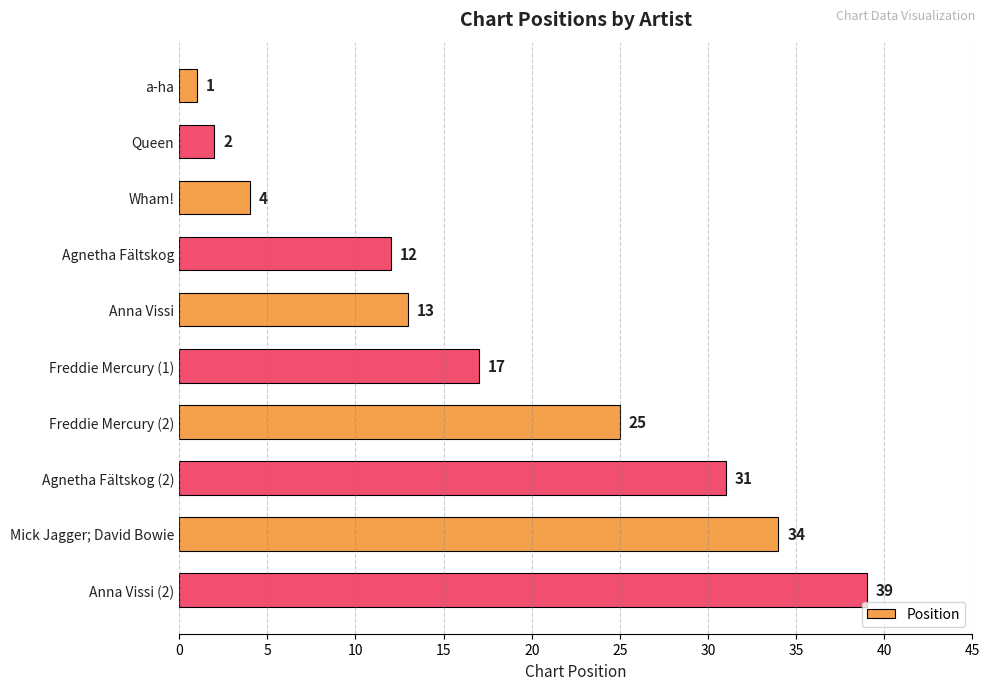

What is the average value?

18